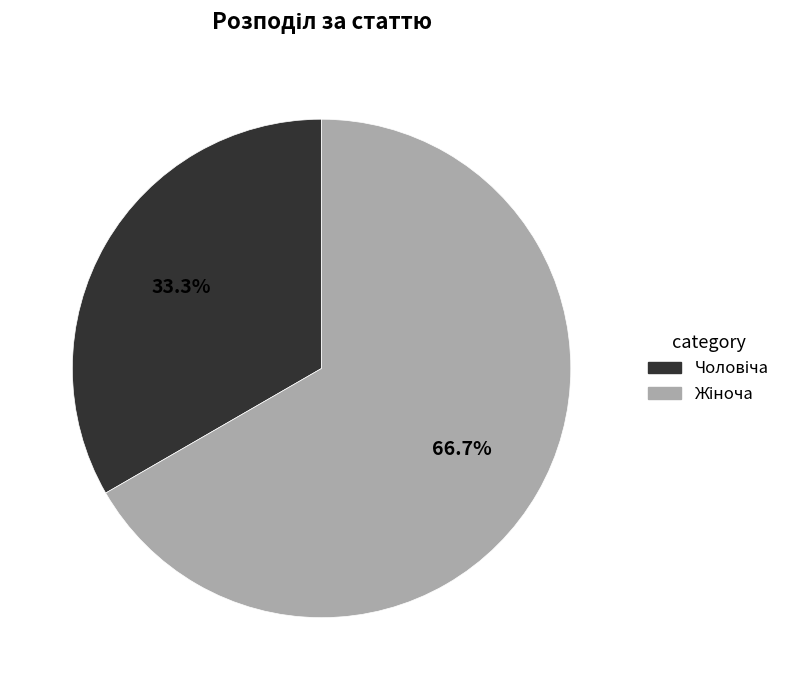

Does any single category account for the majority?

Yes